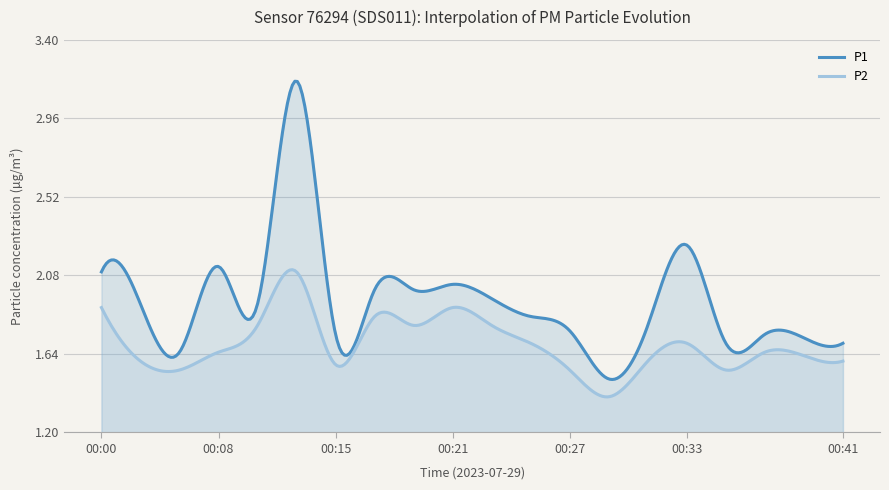

List the series in order of their overall mean, highest first.

P1, P2